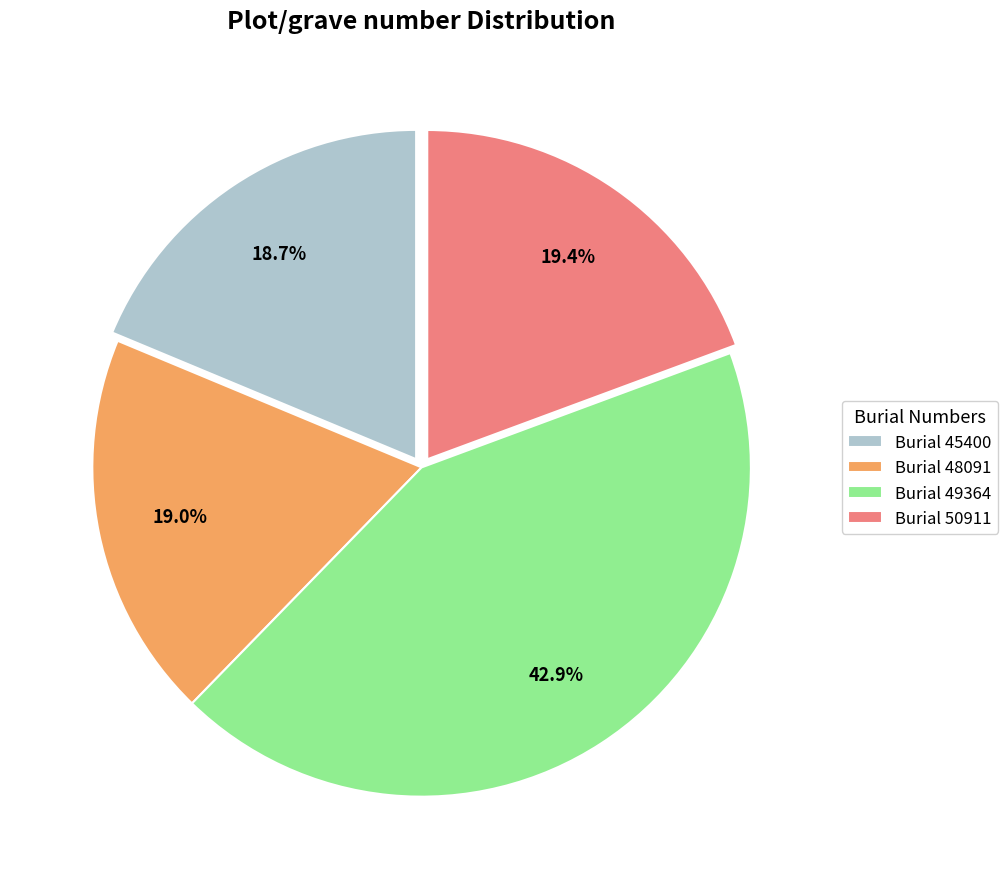

What is the ratio of the value at Burial 49364 to the value at Burial 48091?

2.3